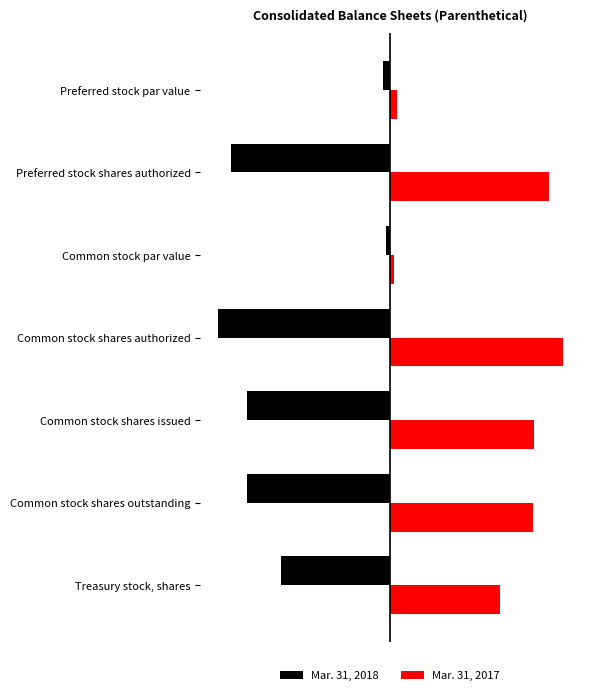

Reading right to left, list all the values displayed in this chart.

Mar. 31, 2018: 6=-4.8	5=-6.3	4=-6.3	3=-7.6	2=-0.2	1=-7.0	0=-0.3
Mar. 31, 2017: 6=4.8	5=6.3	4=6.3	3=7.6	2=0.2	1=7.0	0=0.3